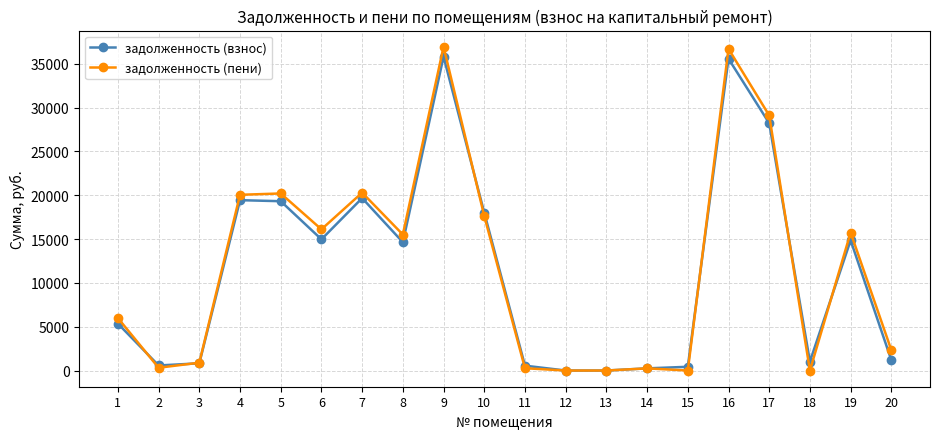

True or false: задолженность (пени) has more than 0 interior local peaks.

True